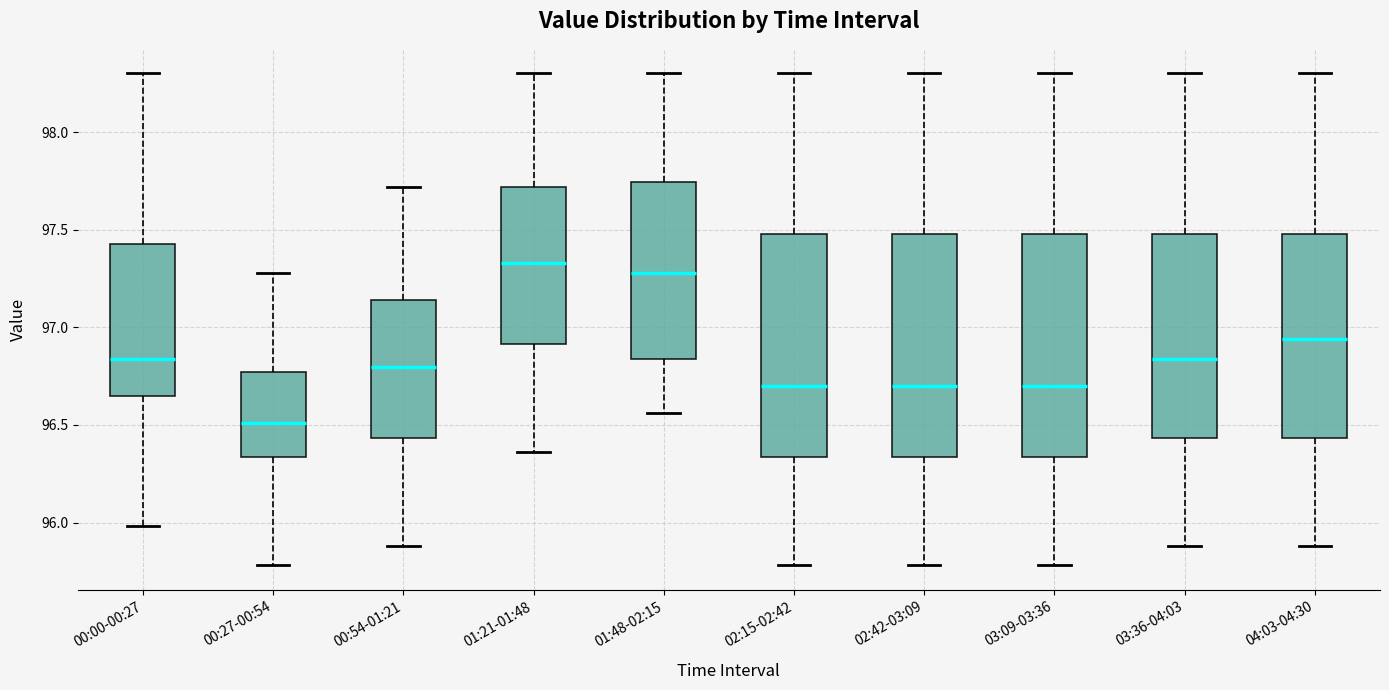

Reading left to right, transcribe this box plot: for each box, give where its median line is, the range the box spans, and where its two whiskers end, as read against the y-axis. The values are not printed on the chart, so give them approximately, as read against the axis.

00:00-00:27: median 96.85, box 96.65 to 97.45, whiskers 96.00 to 98.30
00:27-00:54: median 96.50, box 96.35 to 96.75, whiskers 95.80 to 97.30
00:54-01:21: median 96.80, box 96.45 to 97.15, whiskers 95.90 to 97.70
01:21-01:48: median 97.35, box 96.90 to 97.70, whiskers 96.35 to 98.30
01:48-02:15: median 97.30, box 96.85 to 97.75, whiskers 96.55 to 98.30
02:15-02:42: median 96.70, box 96.35 to 97.50, whiskers 95.80 to 98.30
02:42-03:09: median 96.70, box 96.35 to 97.50, whiskers 95.80 to 98.30
03:09-03:36: median 96.70, box 96.35 to 97.50, whiskers 95.80 to 98.30
03:36-04:03: median 96.85, box 96.45 to 97.50, whiskers 95.90 to 98.30
04:03-04:30: median 96.95, box 96.45 to 97.50, whiskers 95.90 to 98.30